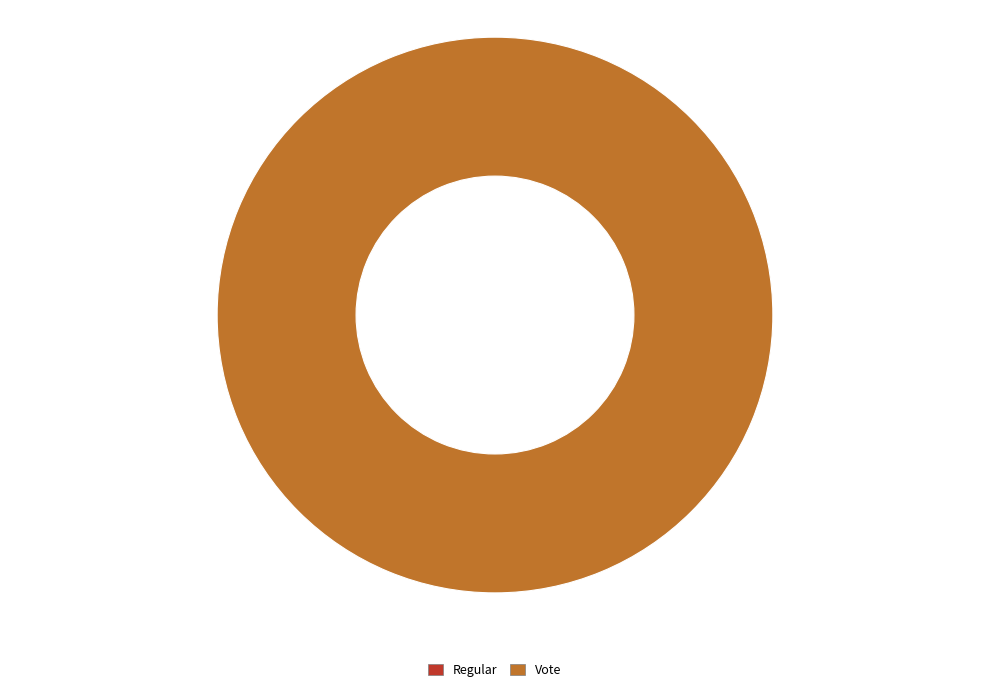

Does Vote represent more than half of the total?

Yes